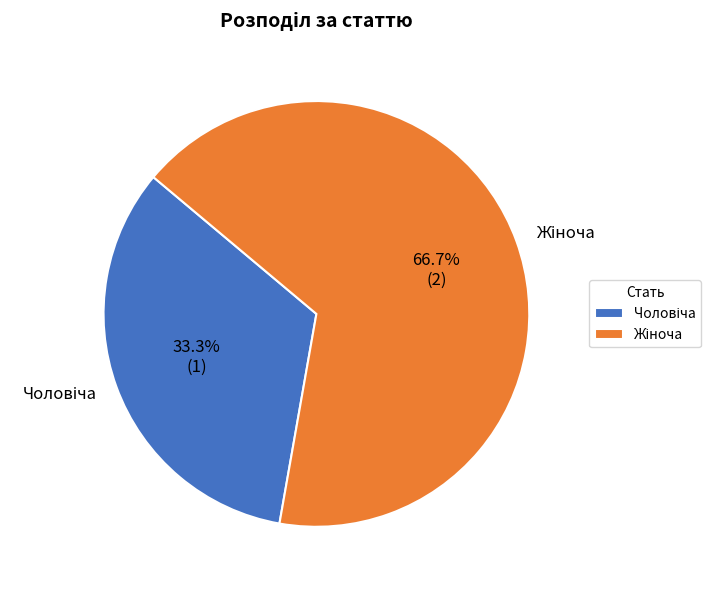

Is there any slice that represents more than half of the pie?

Yes